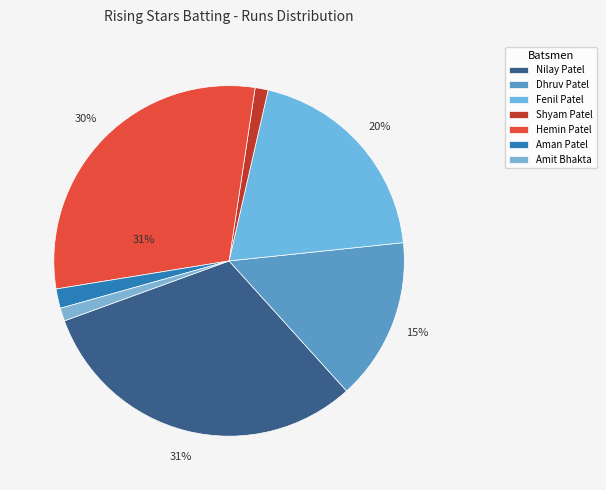

Does Amit Bhakta account for over 50% of the chart?

No